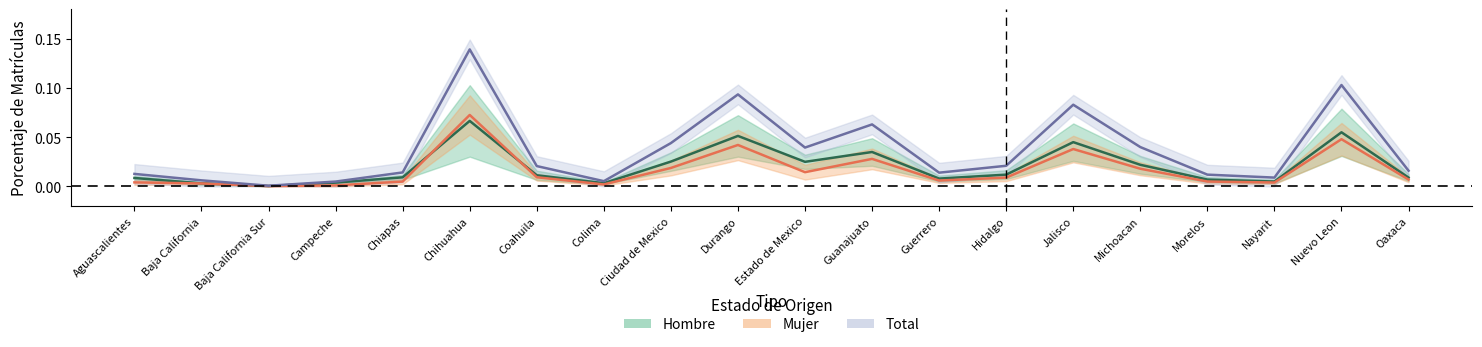

In total, how many points are higher than both neighbors (excluding endpoints)?

5